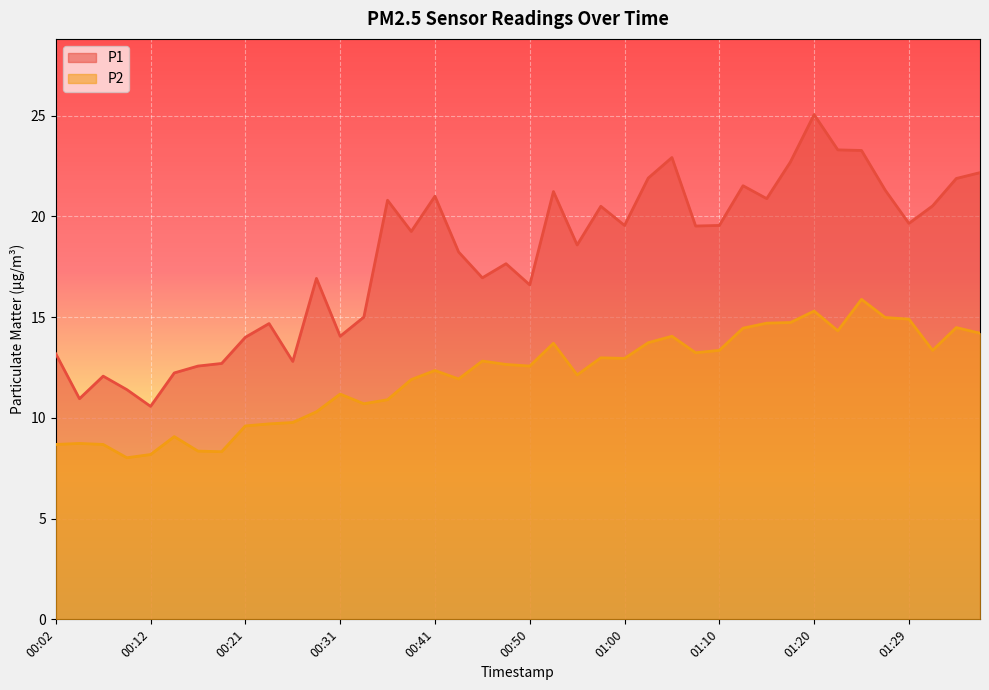

Which series has the widest spread of values?

P1